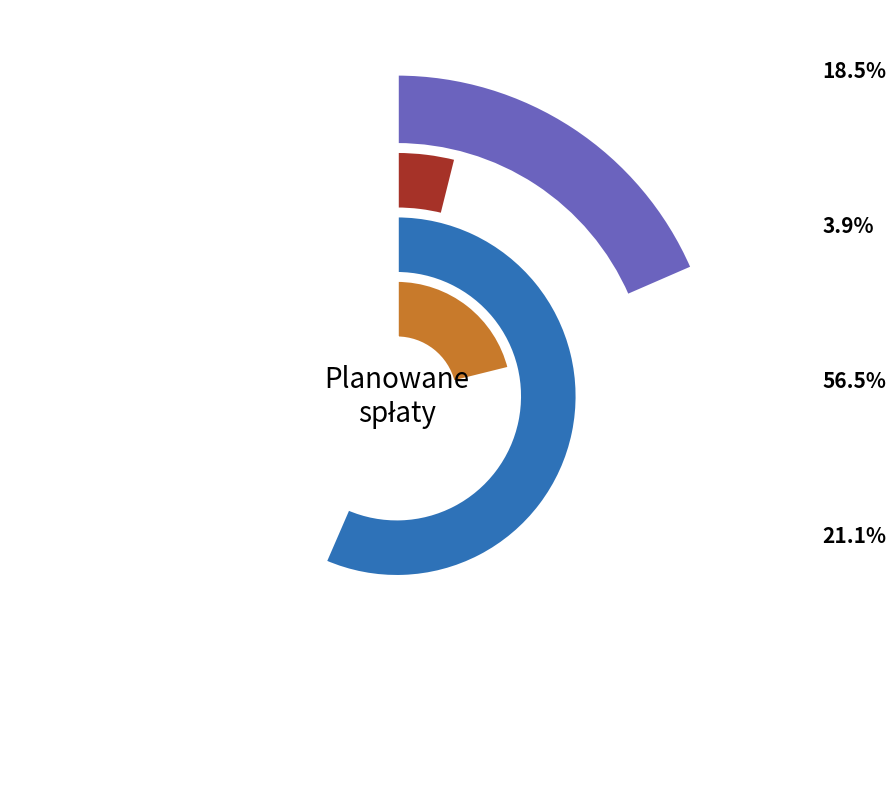

Does 2027 account for over 50% of the chart?

No